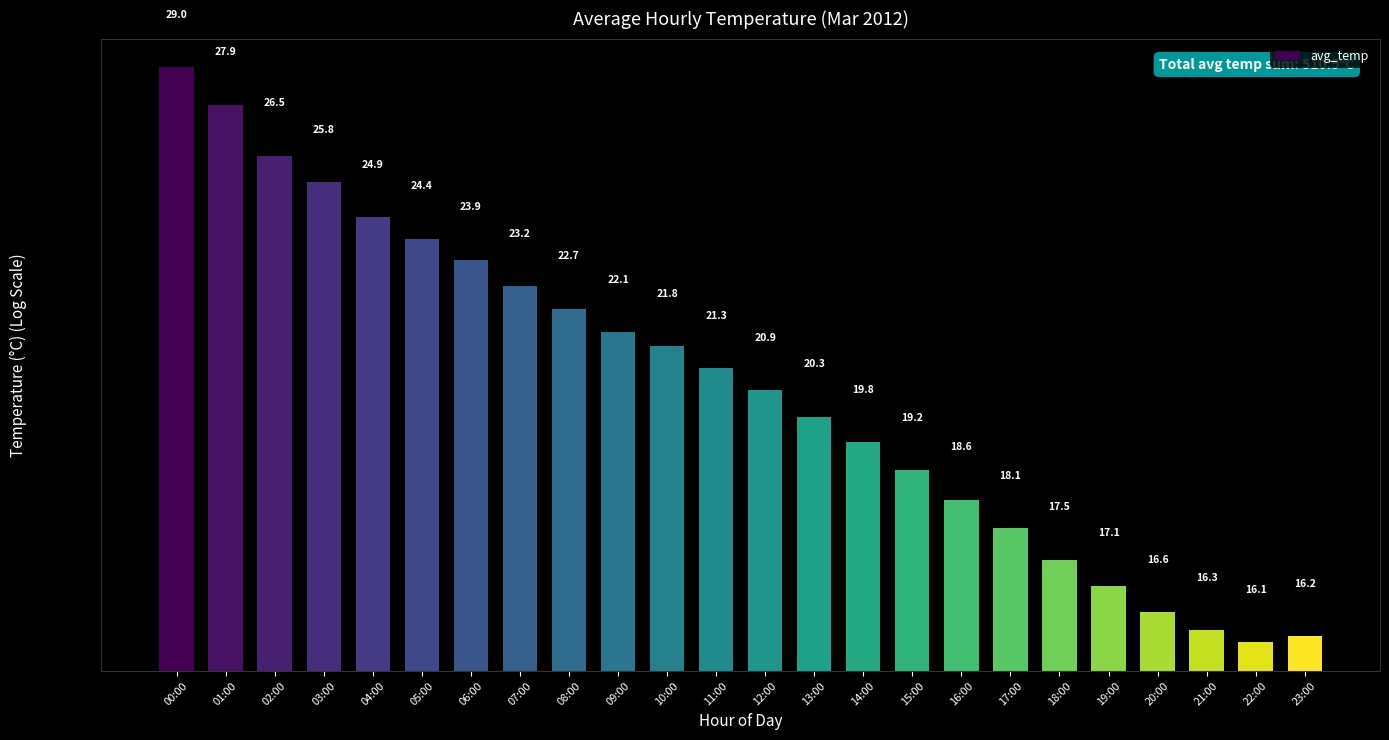

The chart shows a value of 22.2 at 21:00. True or false?

False